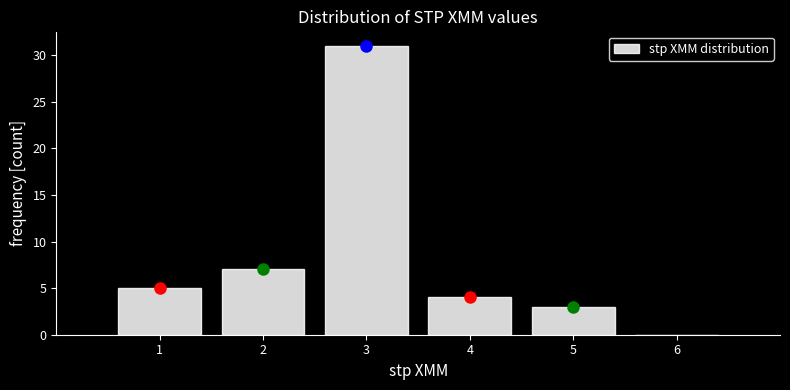

What is the height of the bar covering 0.5 to 1.5 on the x-axis? The values are not printed on the chart, so give them approximately, as read against the axis.

5